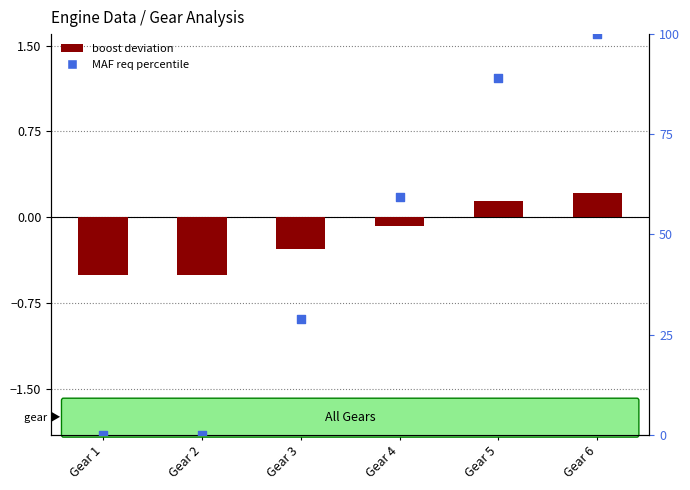

Which series contains the highest Y value?

MAF req percentile